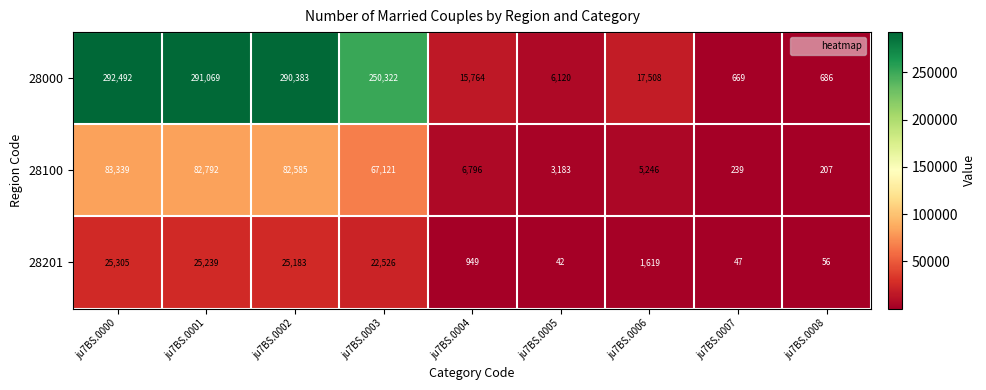

True or false: 28100 has a value of 144165 at ju7BS.0000.

False